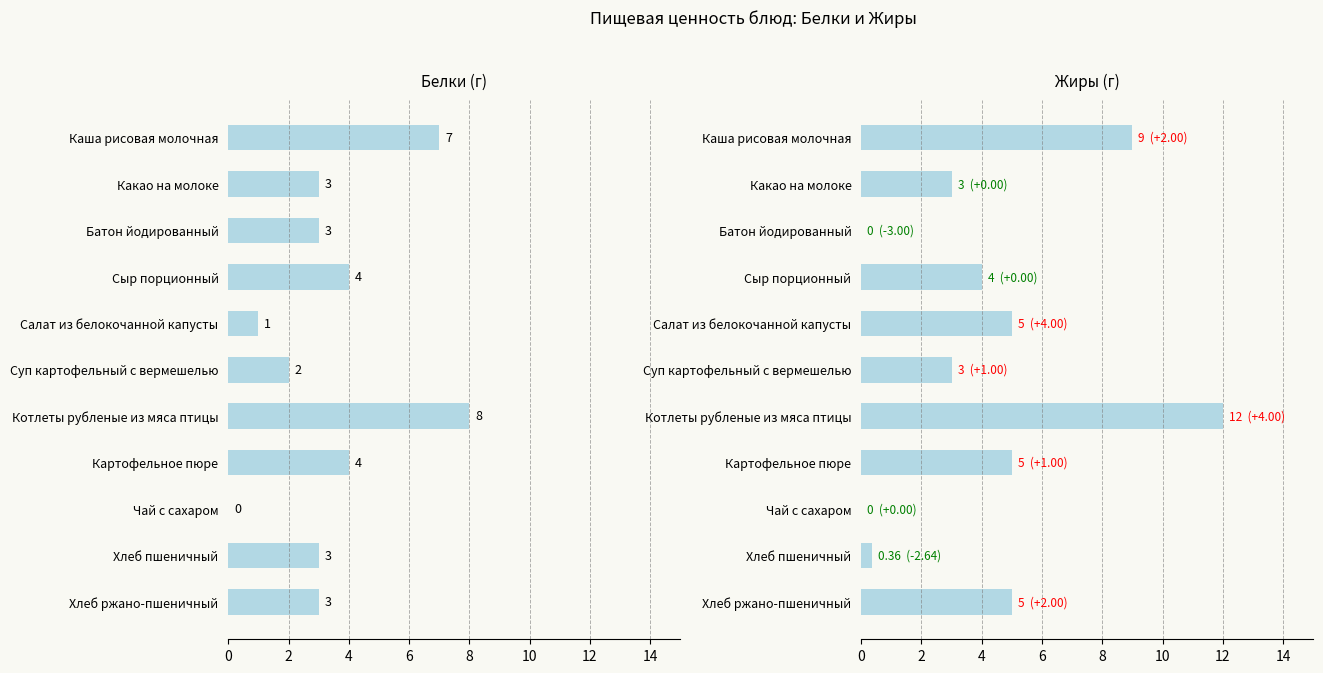

What is the maximum value shown in the chart?

12.0